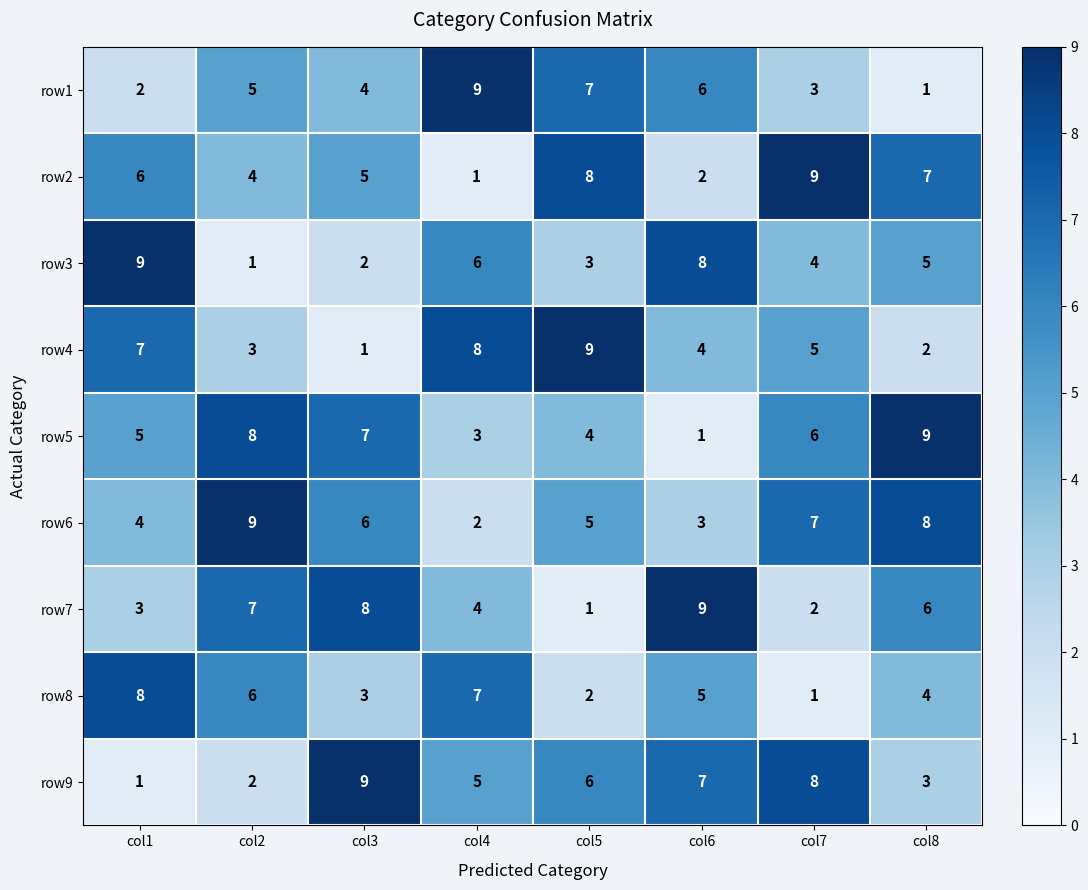

Rank the categories by row3 value from highest to lowest.

col1, col6, col4, col8, col7, col5, col3, col2